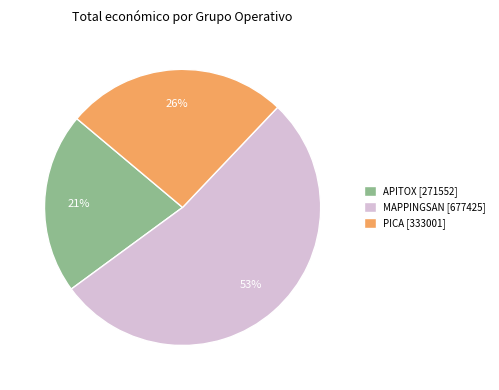

Which category has the smallest portion of the pie?

APITOX [271552]